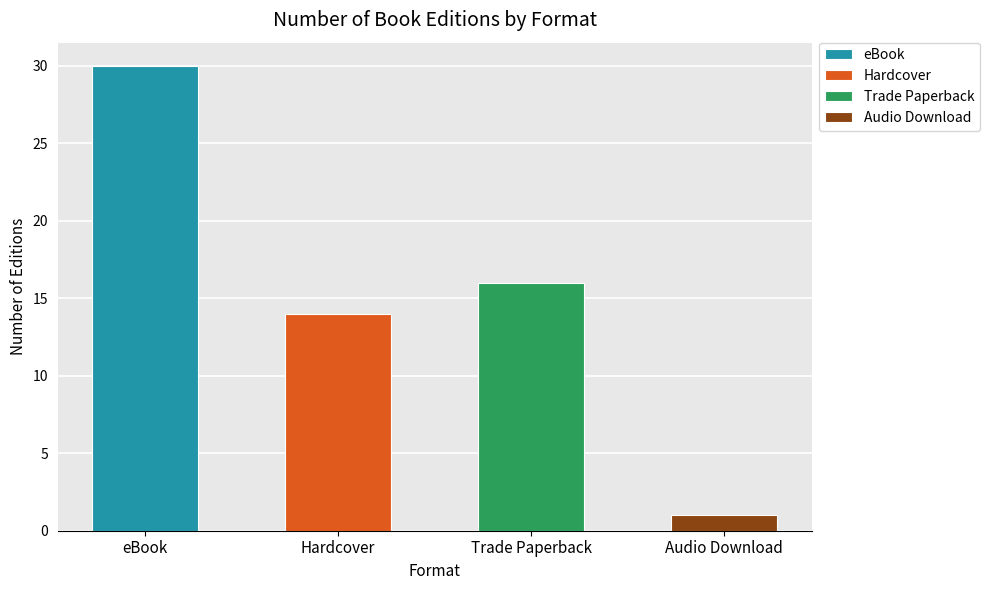

Reading right to left, list all the values displayed in this chart.

Audio Download=1	Trade Paperback=16	Hardcover=14	eBook=30